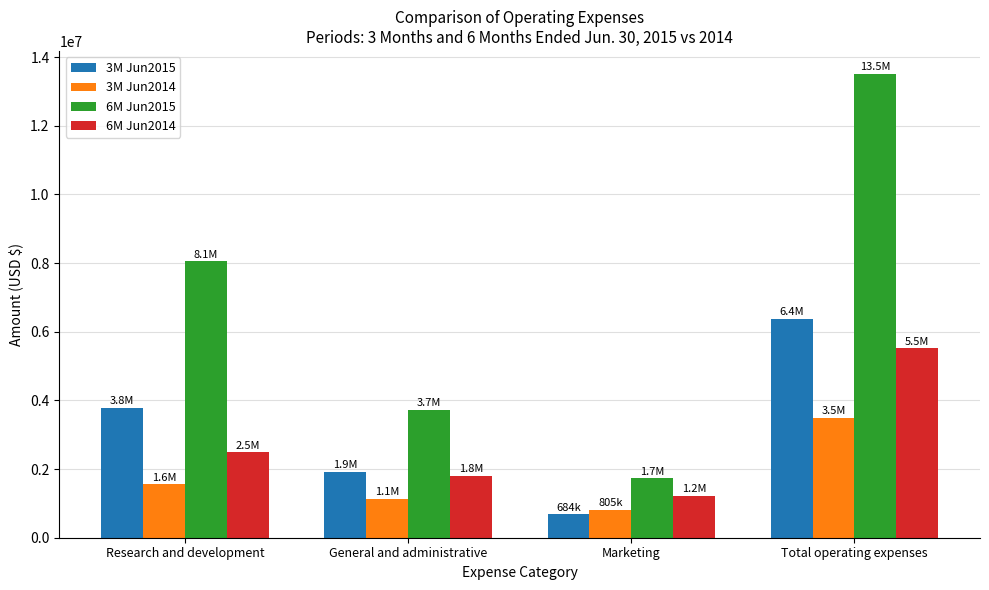

Which series has the widest spread of values?

6M Jun2015